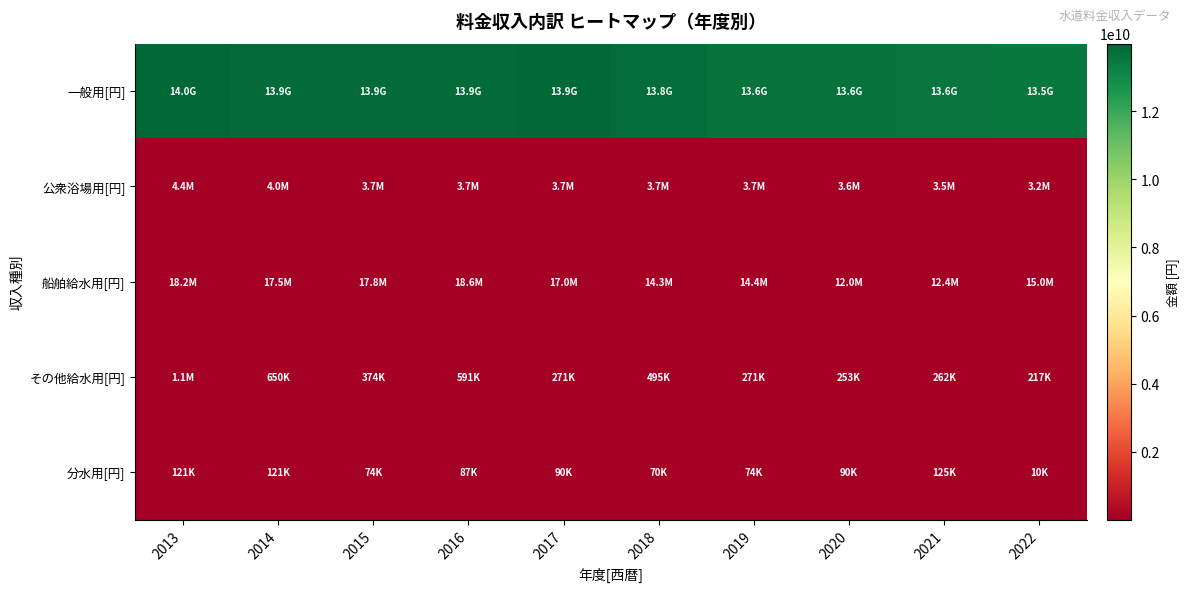

Which series changed the most between 2015 and 2019?

一般用[円]